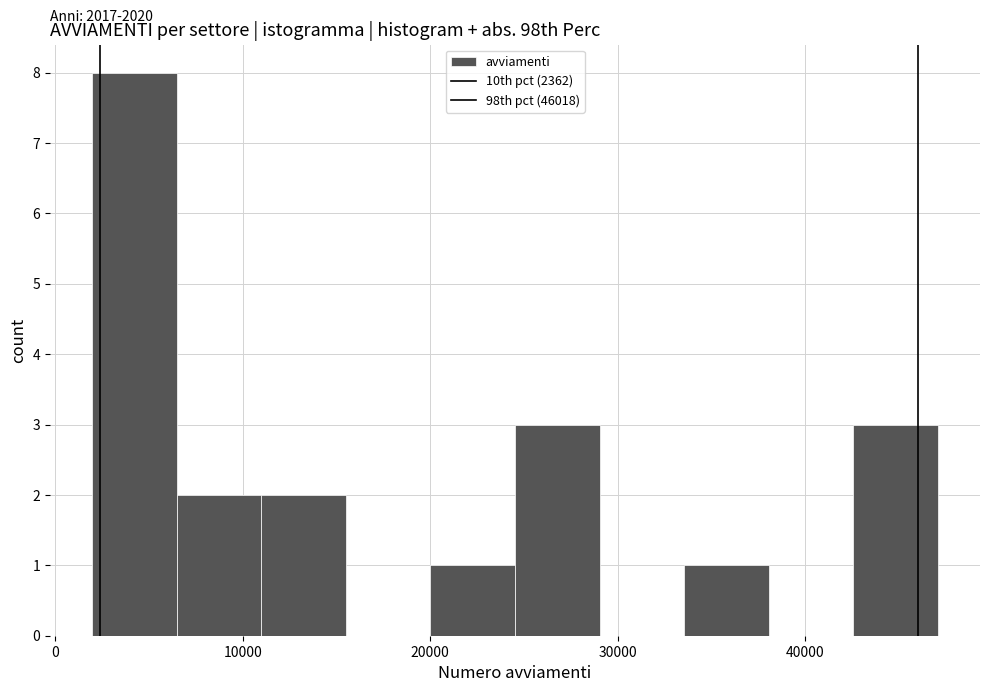

Which range on the x-axis has the tallest bar?

2000 to 6000